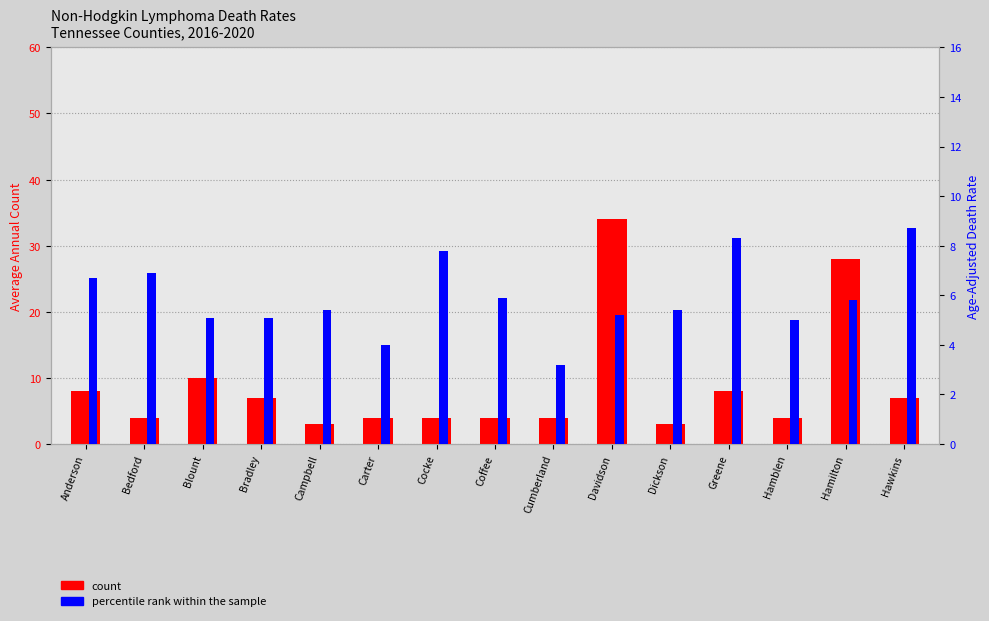

At which label is count closest to 18?

Blount